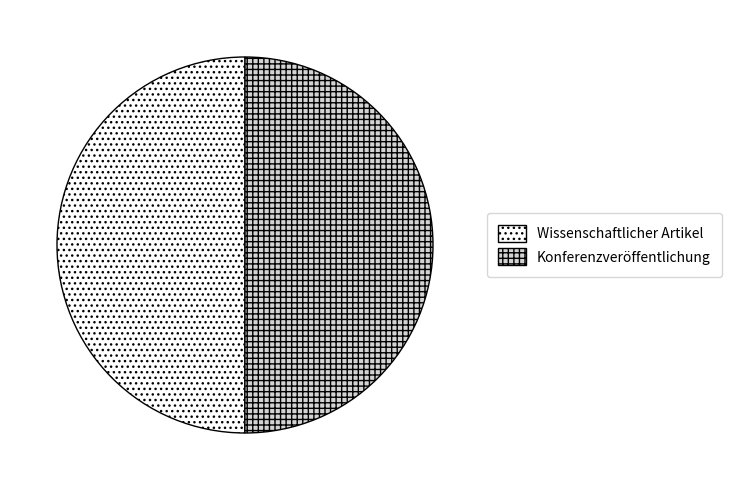

Approximately how many times larger is the value at Wissenschaftlicher Artikel compared to Konferenzveröffentlichung?

1.0